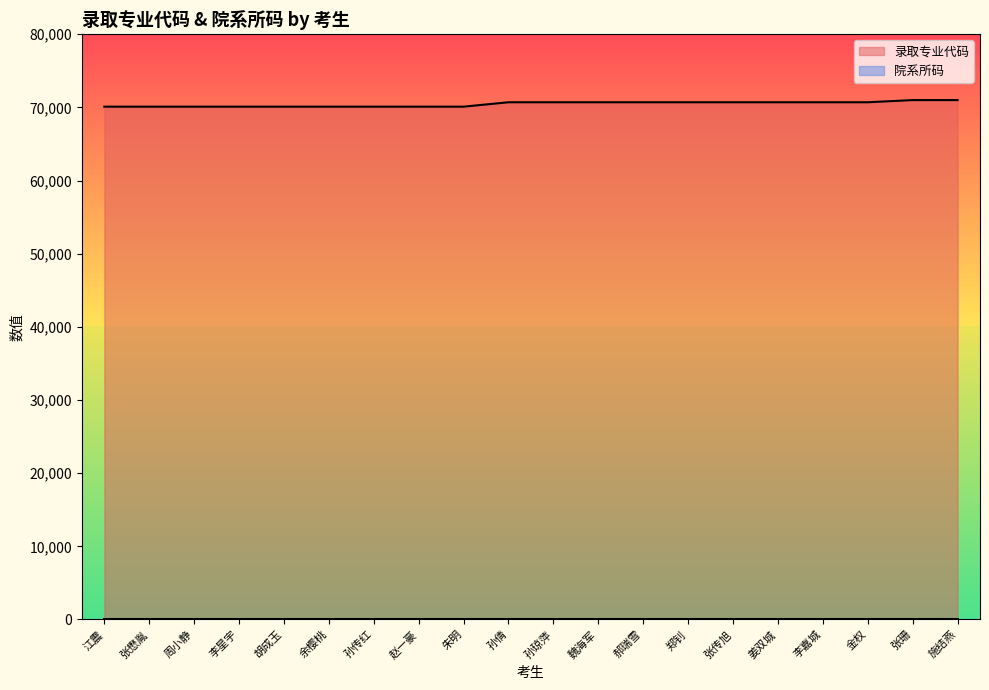

What is the ratio of the value at 孙倩 to the value at 魏海军?

1.0